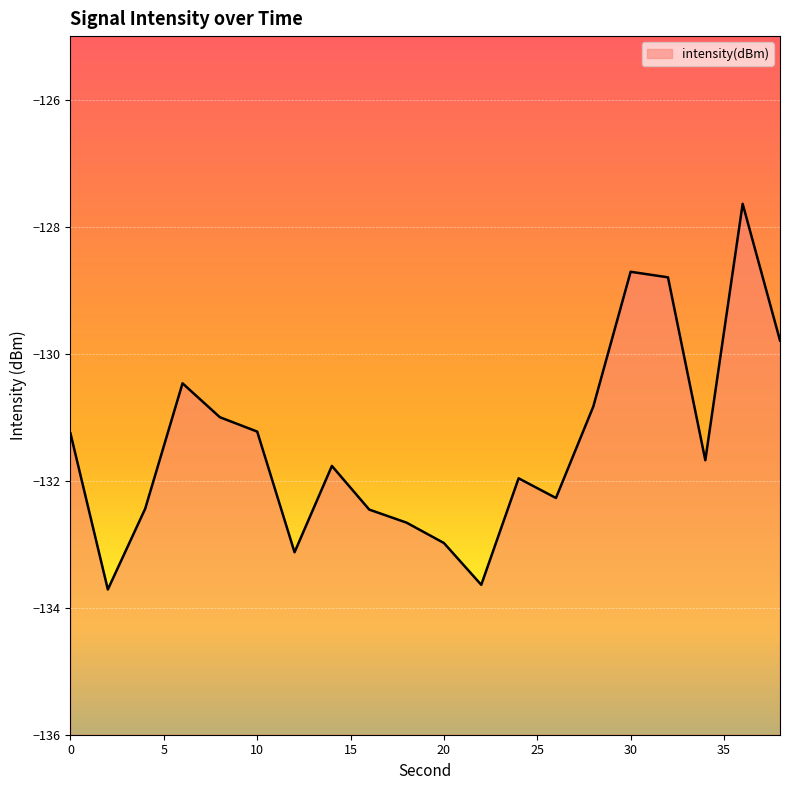

Rank the categories by value from lowest to highest.

2, 22, 12, 20, 18, 16, 4, 26, 24, 14, 34, 0, 10, 8, 28, 6, 38, 32, 30, 36